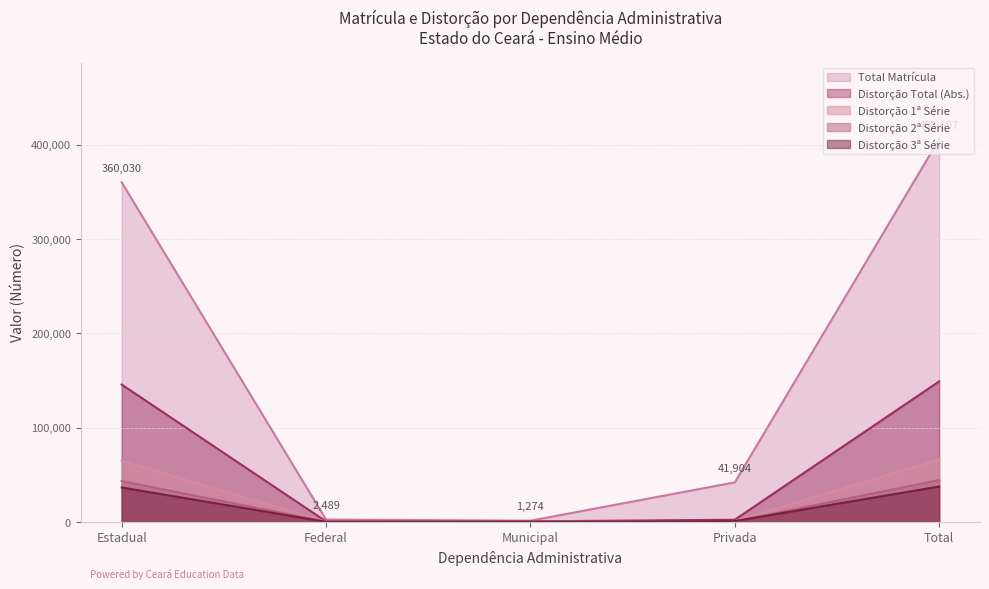

What is the label of the 3rd point from the right?

Municipal